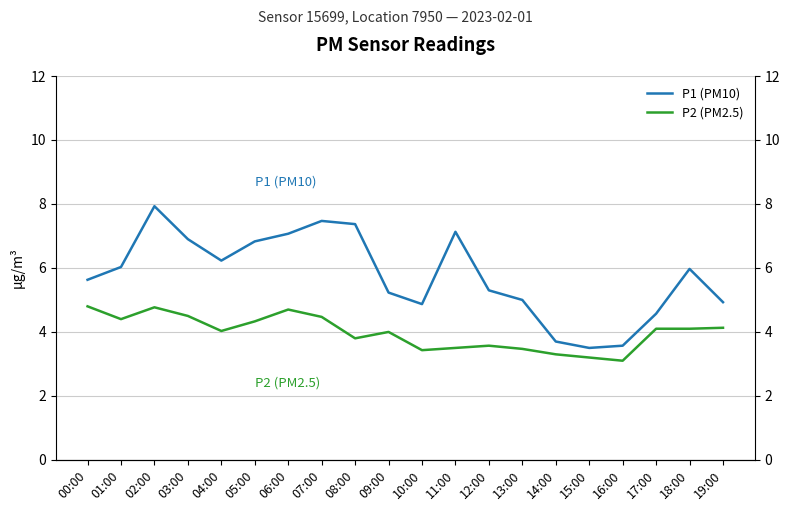

What is the greatest value displayed?

7.9